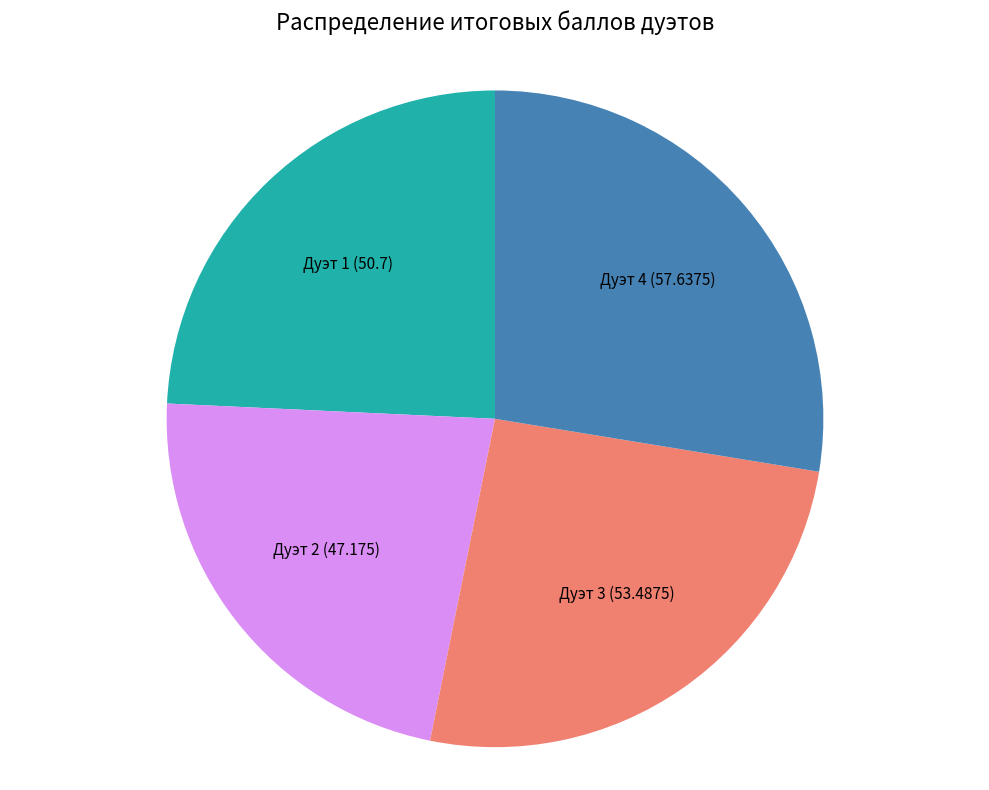

Is there a majority slice in this chart?

No